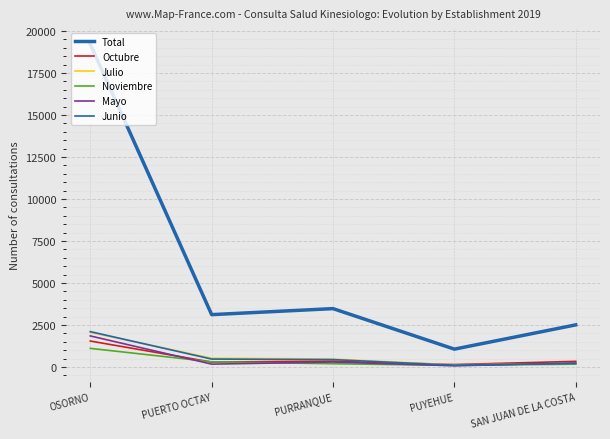

What is the difference between the highest and lowest values at PUYEHUE?

991